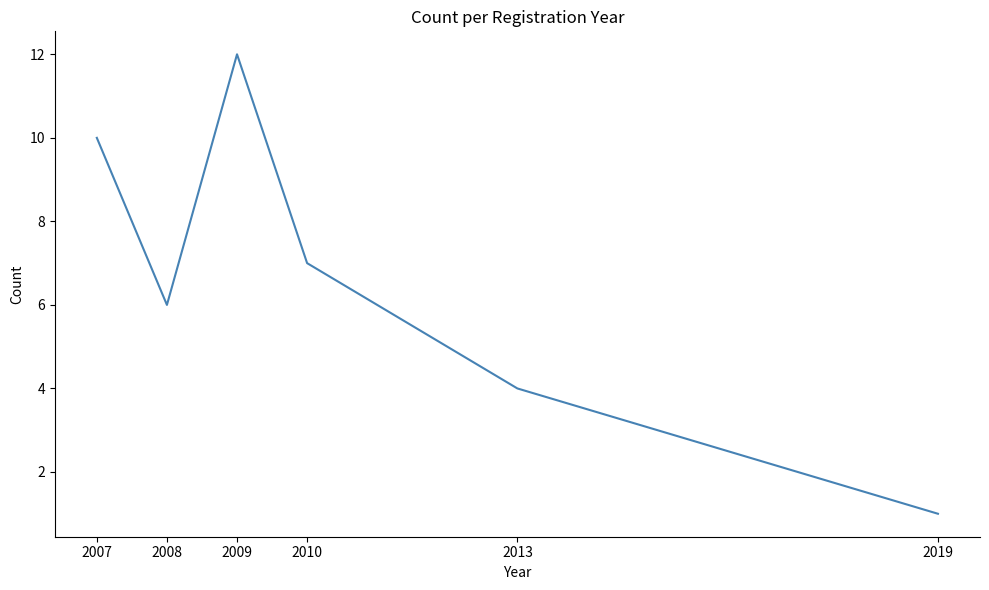

What is the change in value from 2007 to 2008?

-4